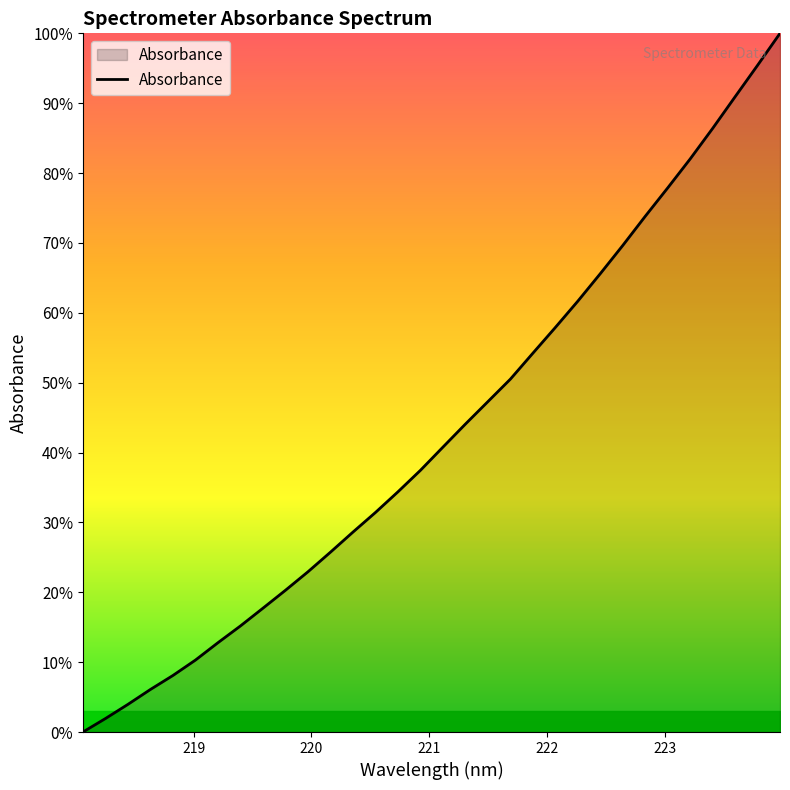

Does the chart display data point markers on the line(s)?

No